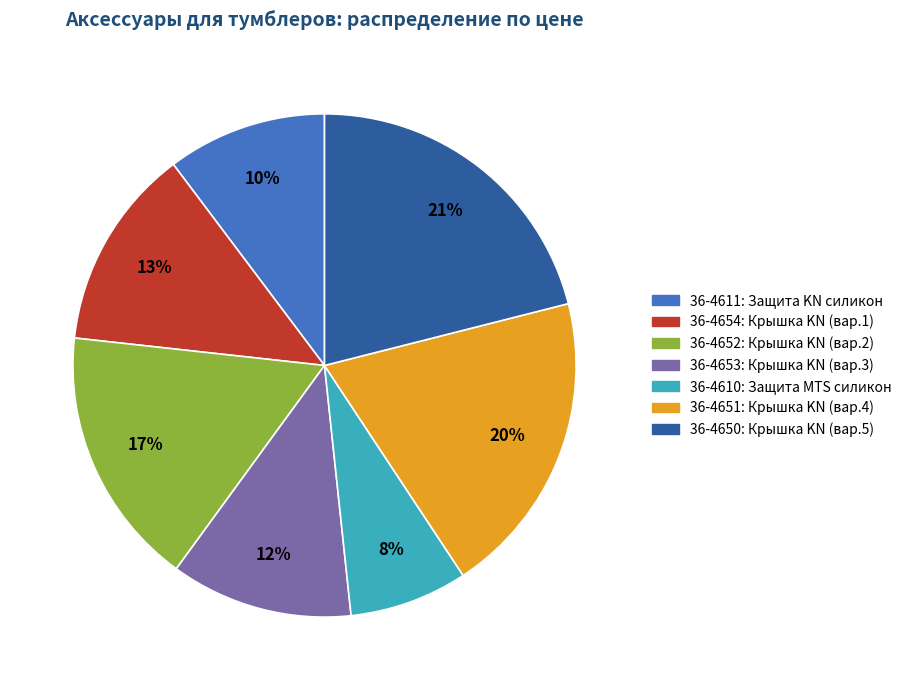

To the nearest percent, what is the difference between the largest and smallest slice percentages?

13%